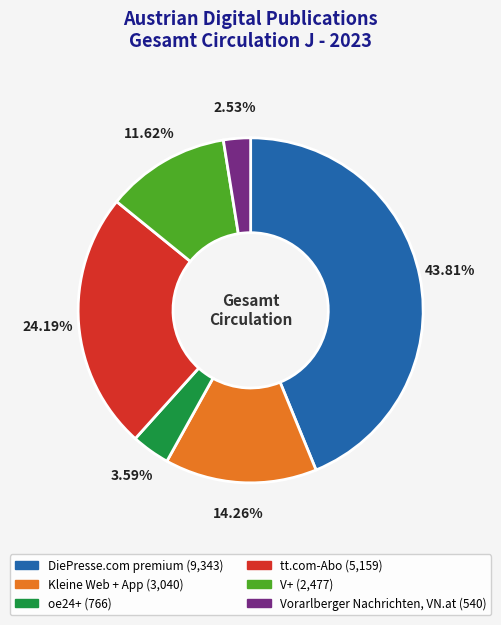

Does Kleine Web + App represent more than half of the total?

No